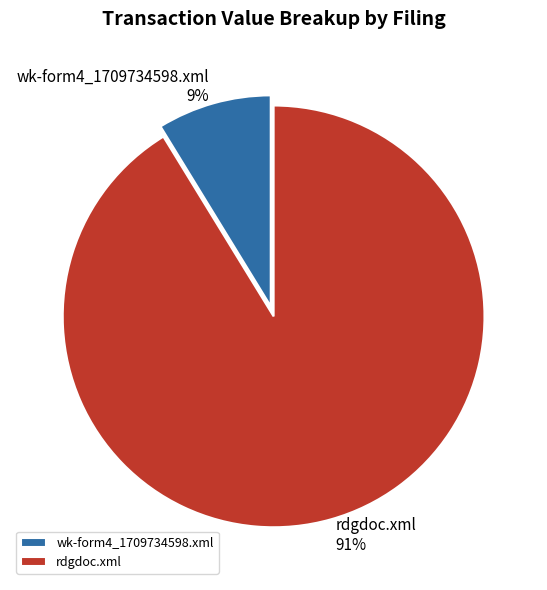

To the nearest percent, what is the difference between the largest and smallest slice percentages?

82%